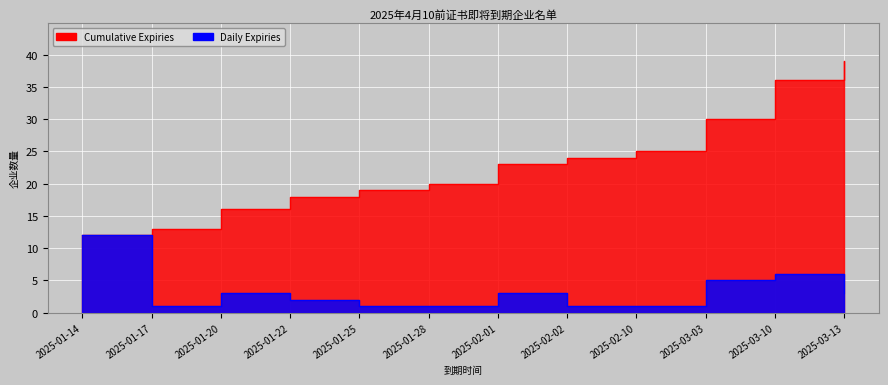

At which category does the chart reach its peak across all series?

2025-03-13